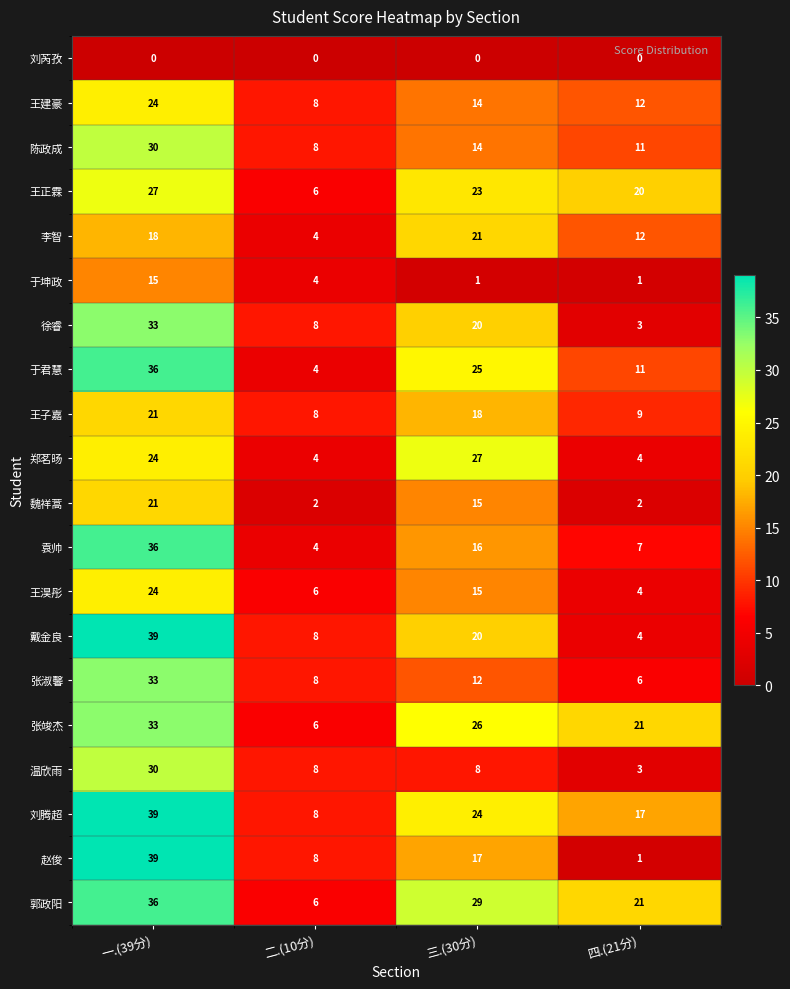

How many 于坤政 values are between 1 and 15?

4